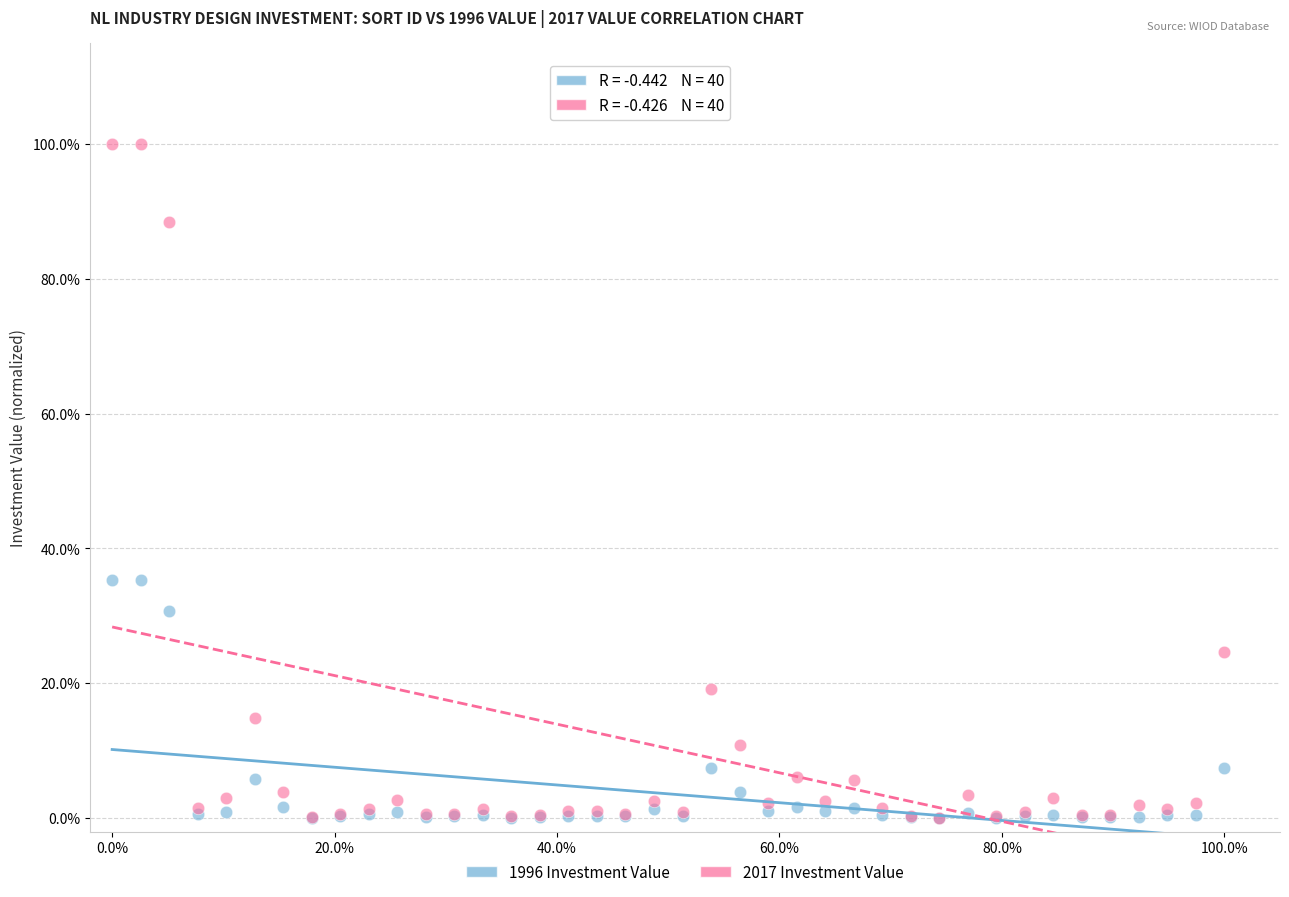

Which series contains the highest Y value?

2017 Investment Value